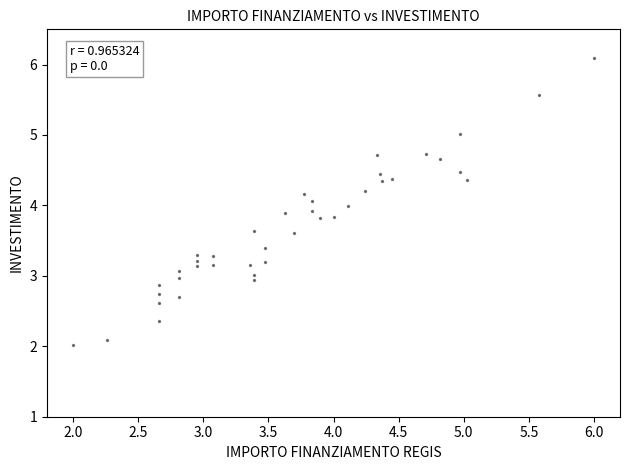

What is the range of X values (max minus min)?

4.0